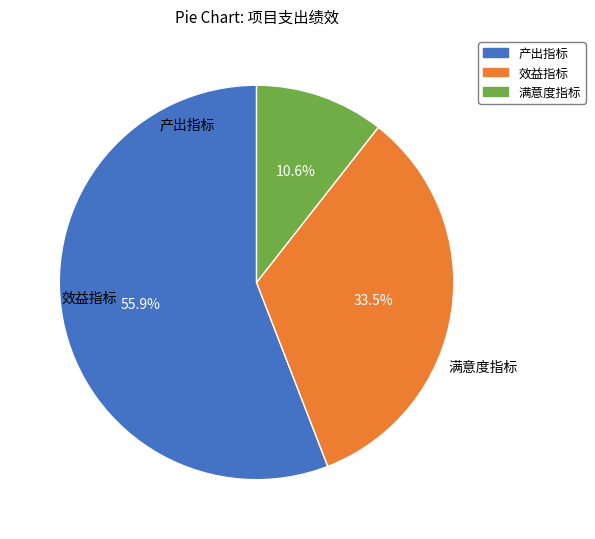

To the nearest percent, what is the average slice percentage?

33%